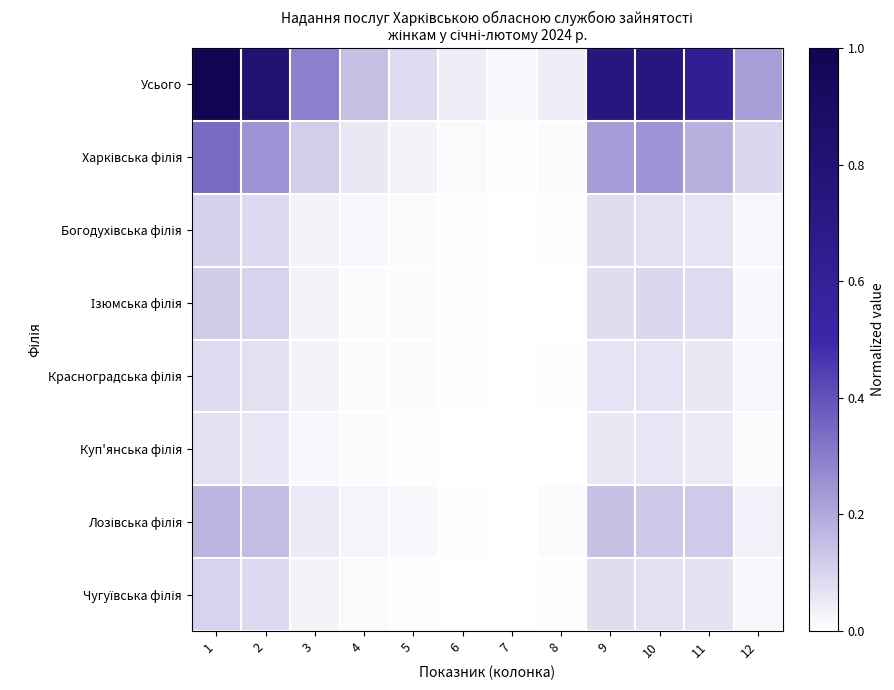

Between 6 and 11, which is larger?

11